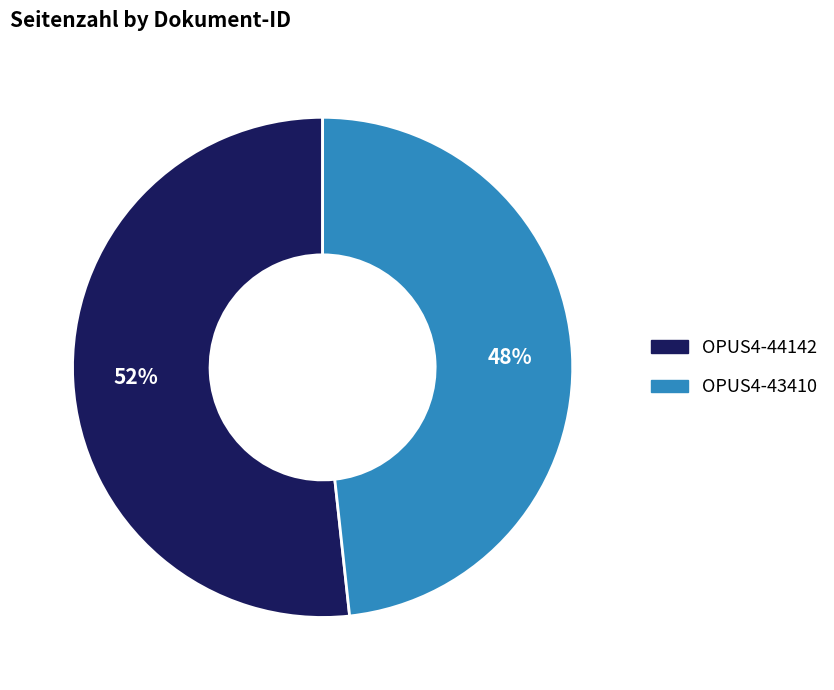

True or false: OPUS4-43410 accounts for 59% of the total.

False